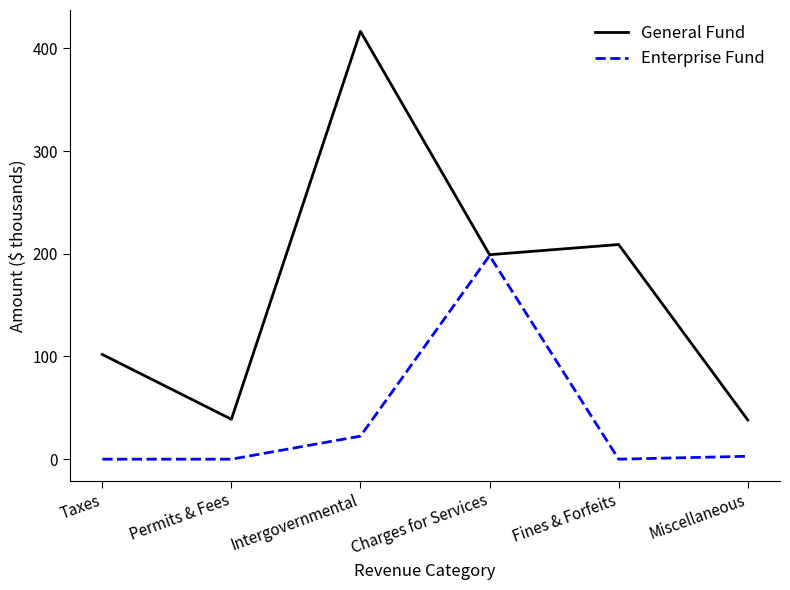

Is the value of General Fund at Taxes greater than the value of Enterprise Fund at Taxes?

Yes